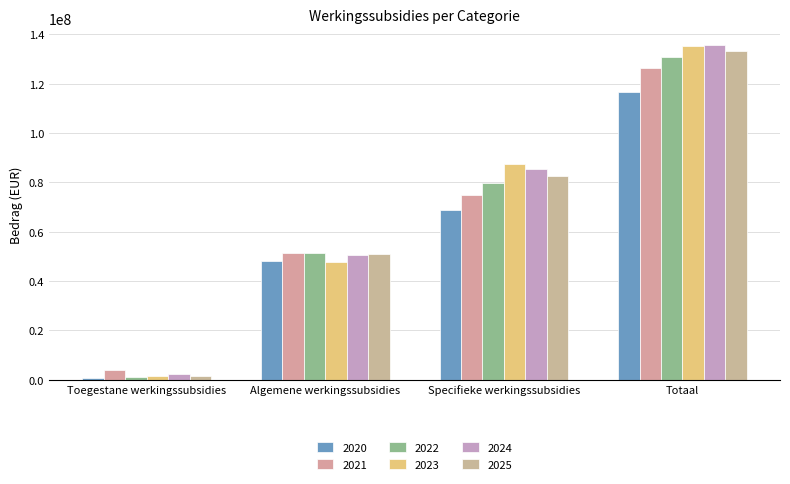

Which series has the largest range (max minus min)?

2024